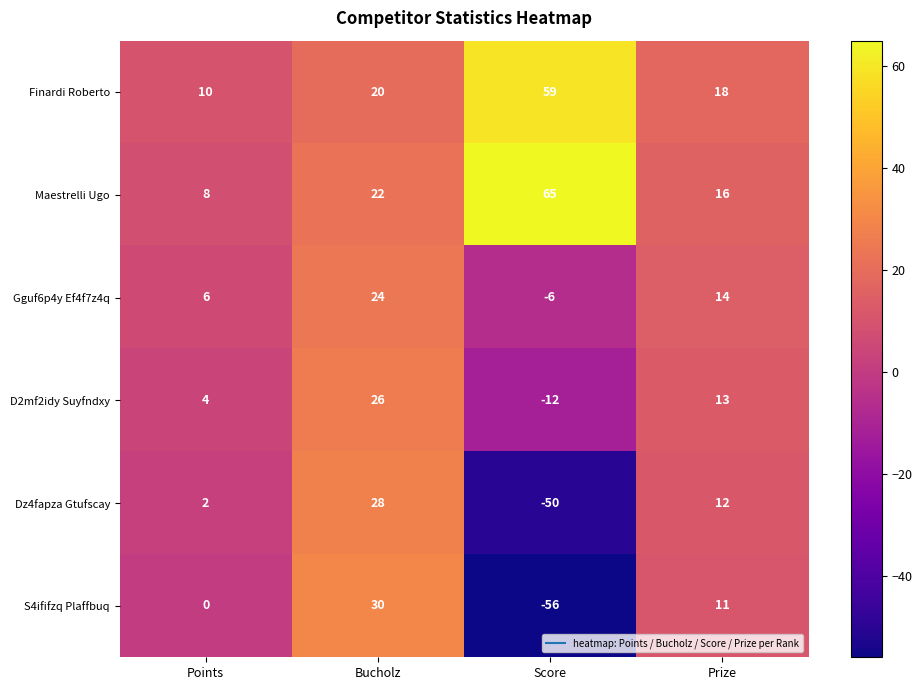

Reading left to right, what are all the values shown in this chart?

Finardi Roberto: Points=10	Bucholz=20	Score=59	Prize=18
Maestrelli Ugo: Points=8	Bucholz=22	Score=65	Prize=16
Gguf6p4y Ef4f7z4q: Points=6	Bucholz=24	Score=-6	Prize=14
D2mf2idy Suyfndxy: Points=4	Bucholz=26	Score=-12	Prize=13
Dz4fapza Gtufscay: Points=2	Bucholz=28	Score=-50	Prize=12
S4ififzq Plaffbuq: Points=0	Bucholz=30	Score=-56	Prize=11